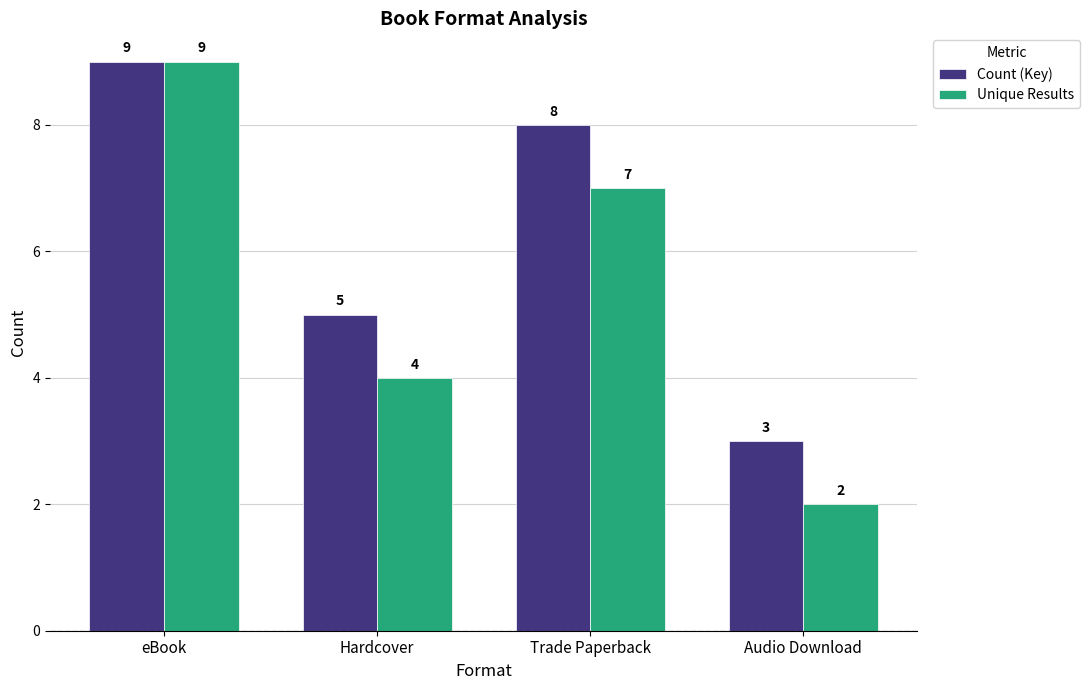

What is the difference between the second highest and second lowest values in the Unique Results series?

3